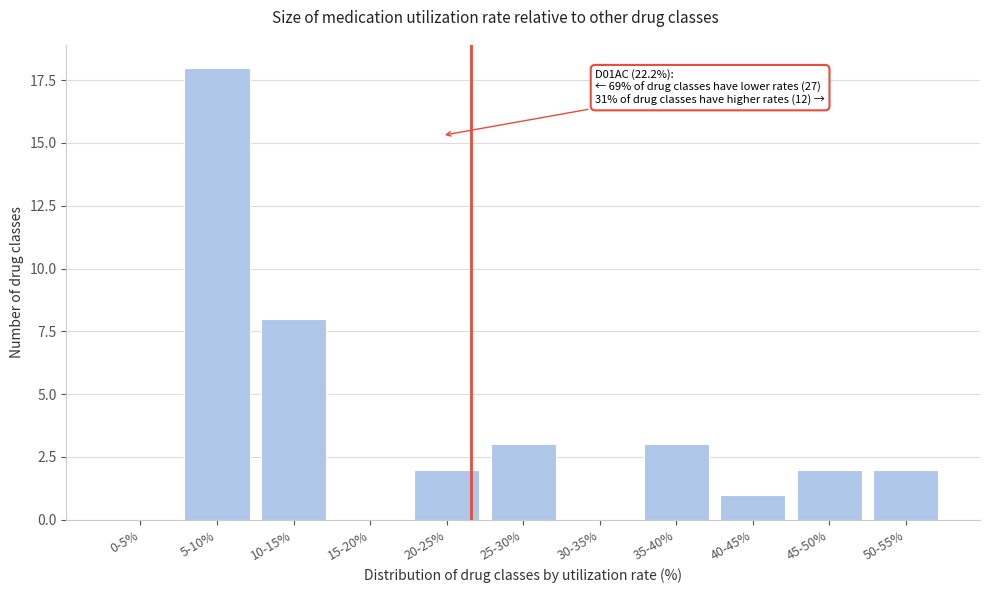

Reading left to right, what are all the values shown in this chart?

0-5%=0	5-10%=18	10-15%=8	15-20%=0	20-25%=2	25-30%=3	30-35%=0	35-40%=3	40-45%=1	45-50%=2	50-55%=2